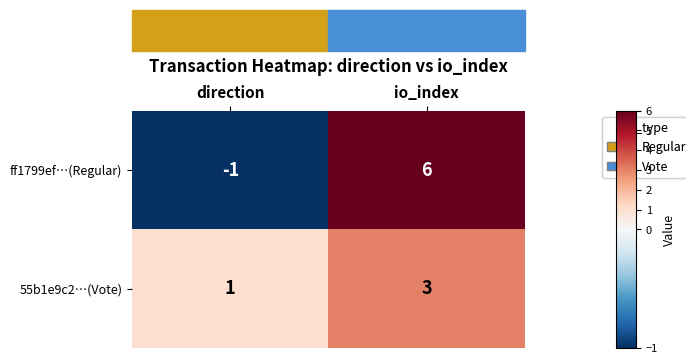

How many series are shown in this chart?

2